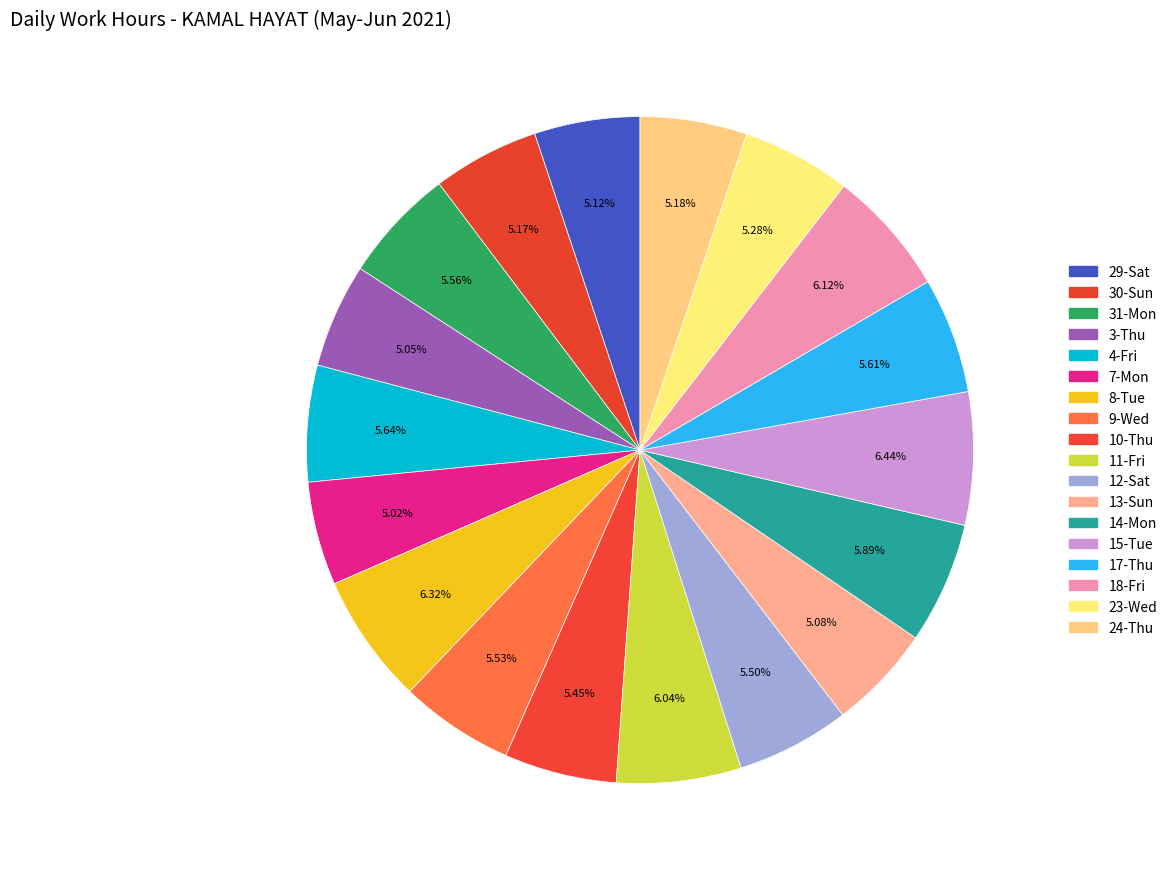

To the nearest percent, what is the difference between the 14-Mon and 23-Wed slice percentages?

1%